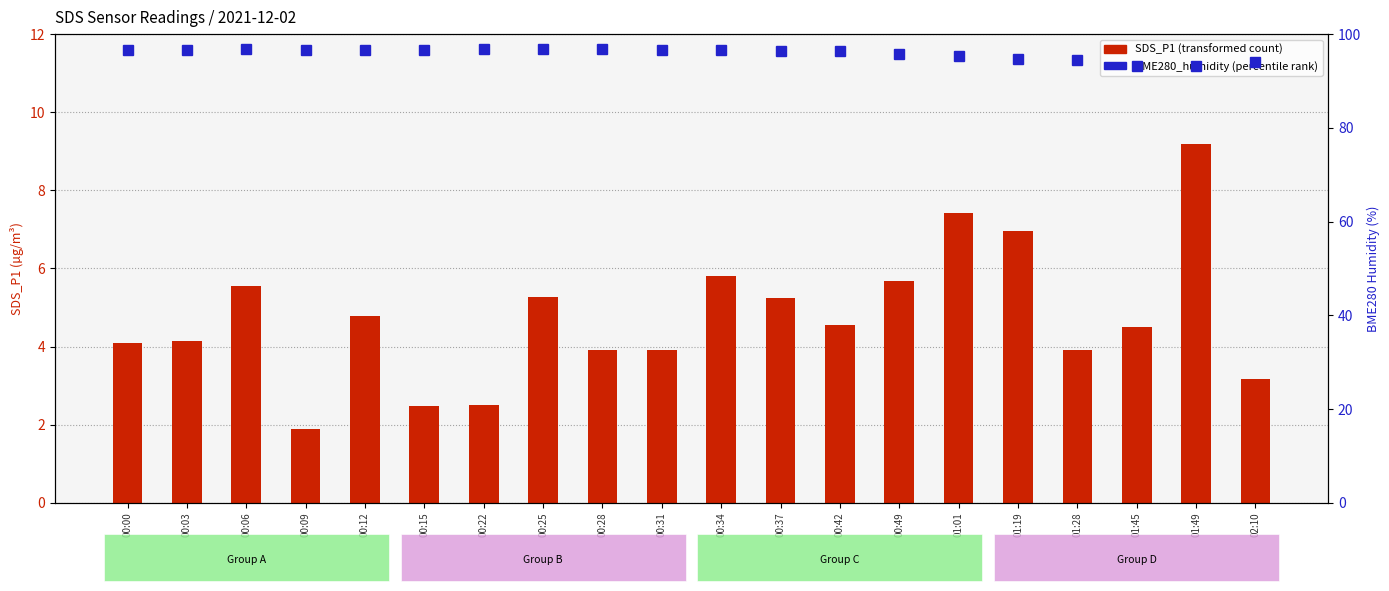

What is the greatest value displayed?

96.8